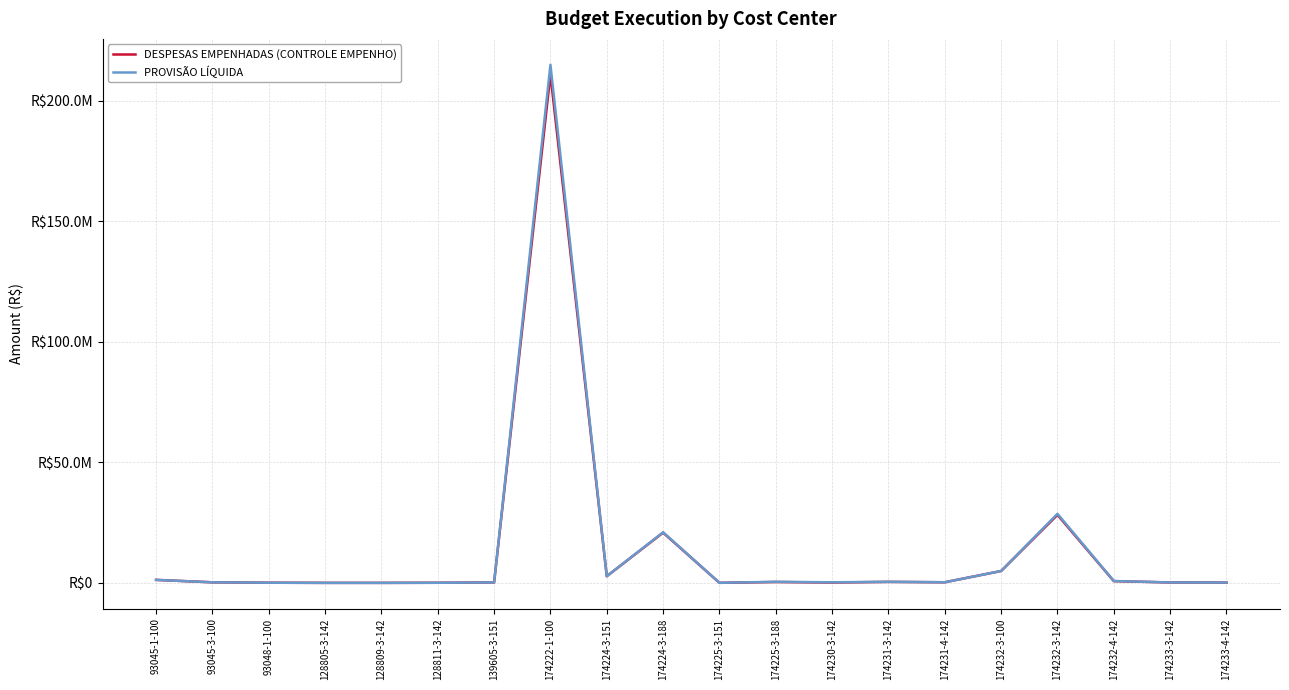

True or false: DESPESAS EMPENHADAS (CONTROLE EMPENHO) has more than 0 interior local peaks.

True